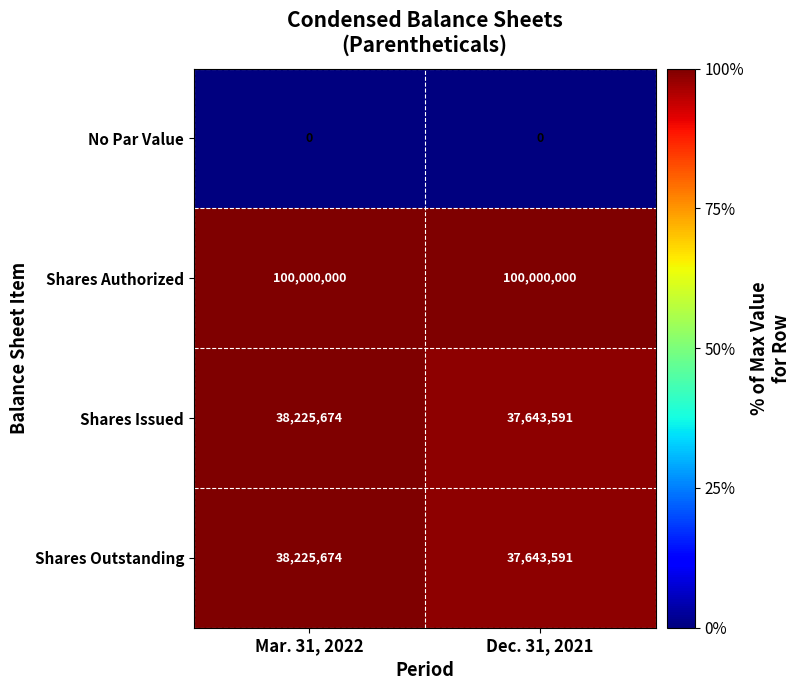

What is the spread (max minus min) of values at Mar. 31, 2022?

100000000